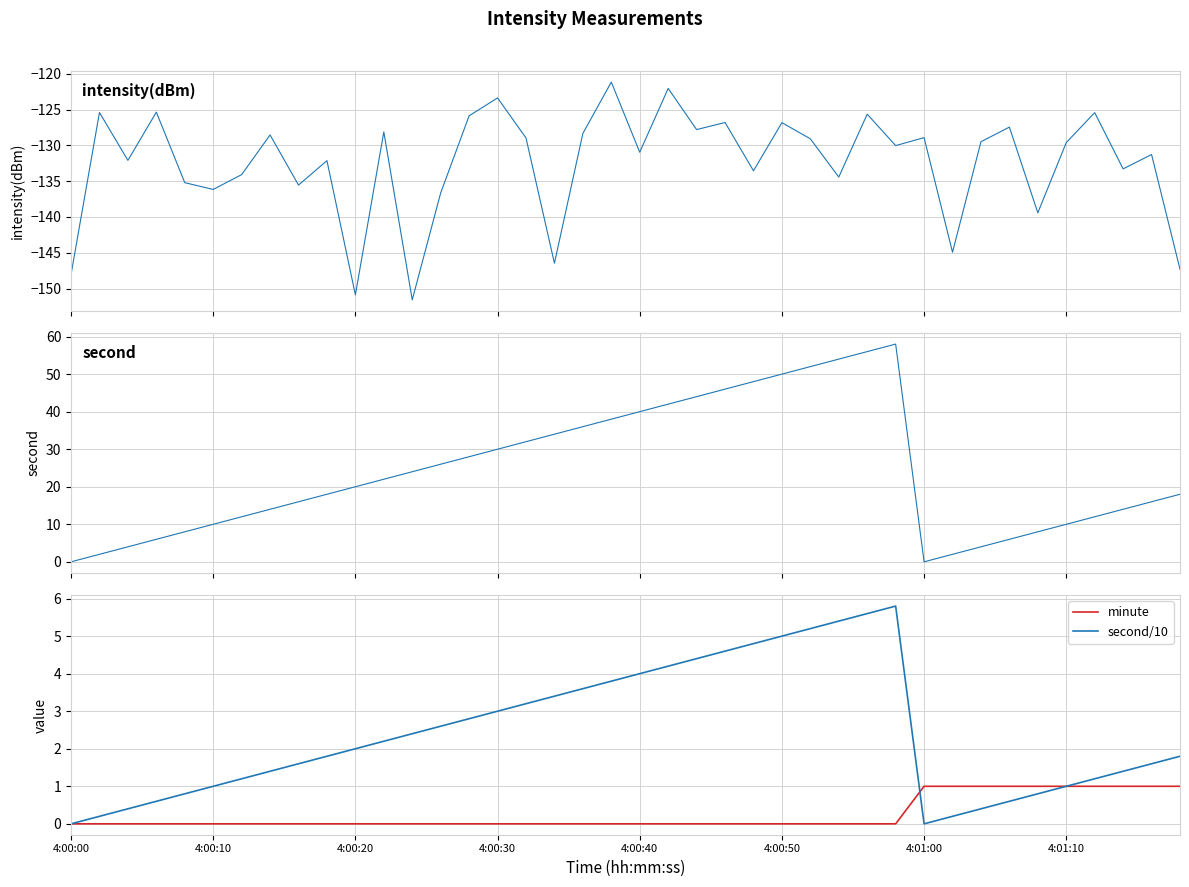

How many values in the second series are below 20?

20